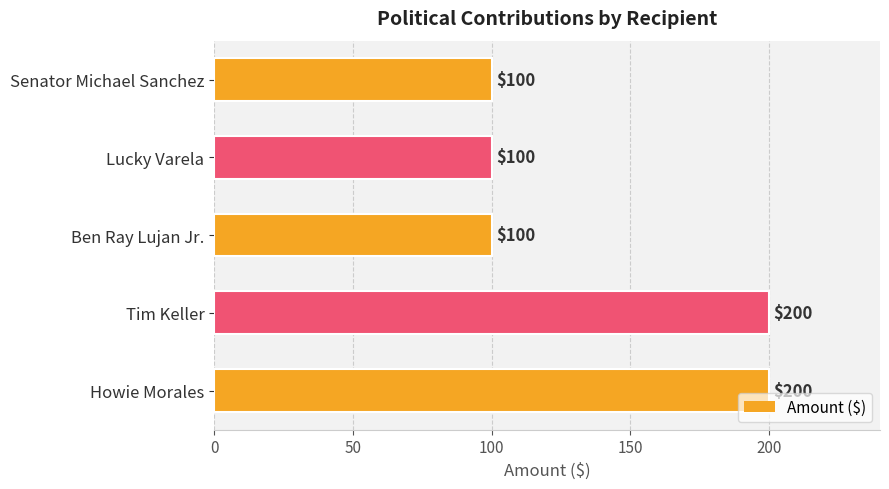

True or false: the data shows 66 at Ben Ray Lujan Jr..

False